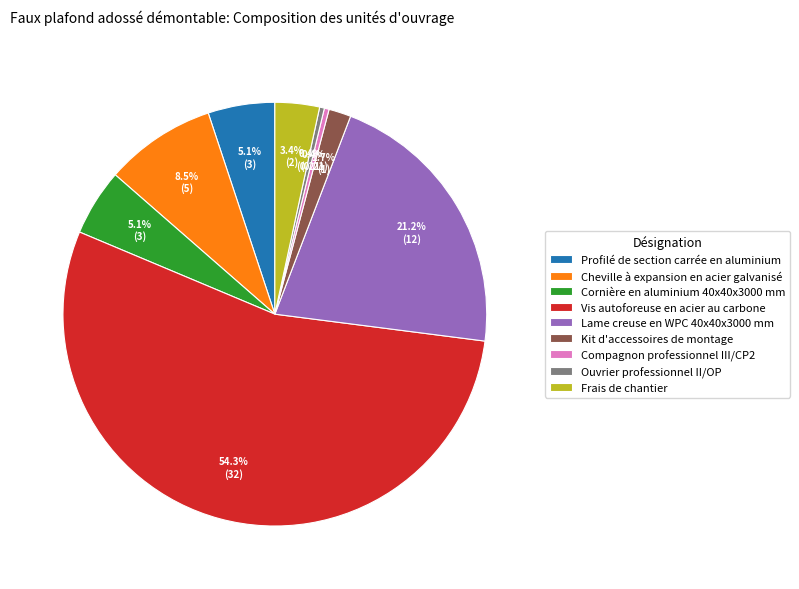

Does Vis autoforeuse en acier au carbone represent more than half of the total?

Yes